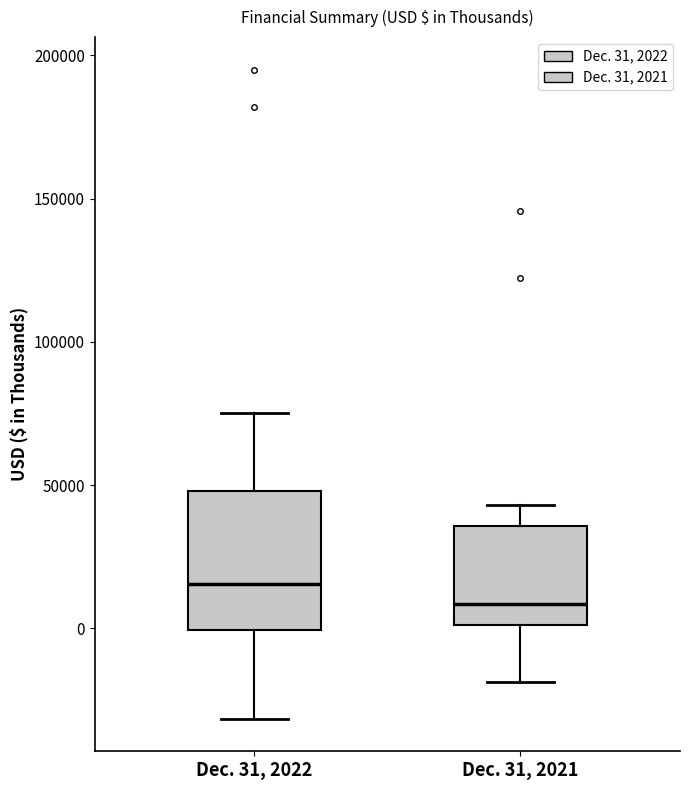

Which box's median line is the highest?

Dec. 31, 2022